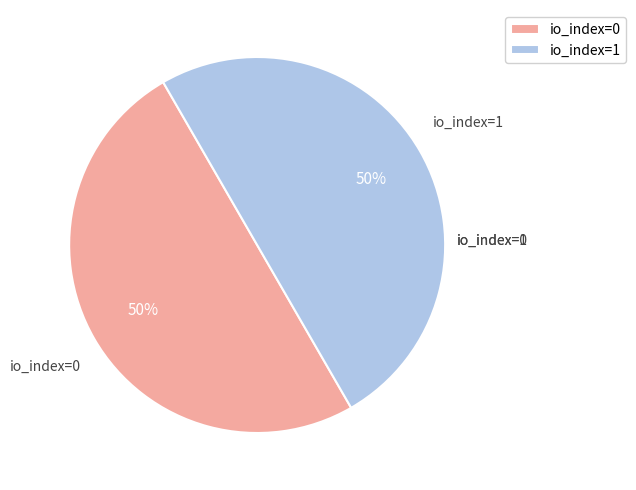

How many segments does this pie chart have?

2